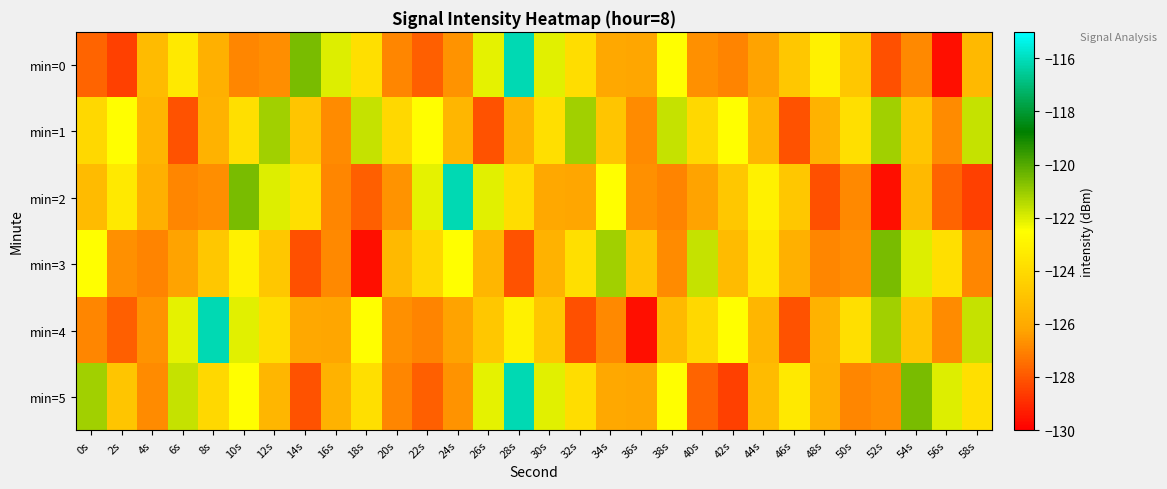

What is the smallest value displayed?

-129.6